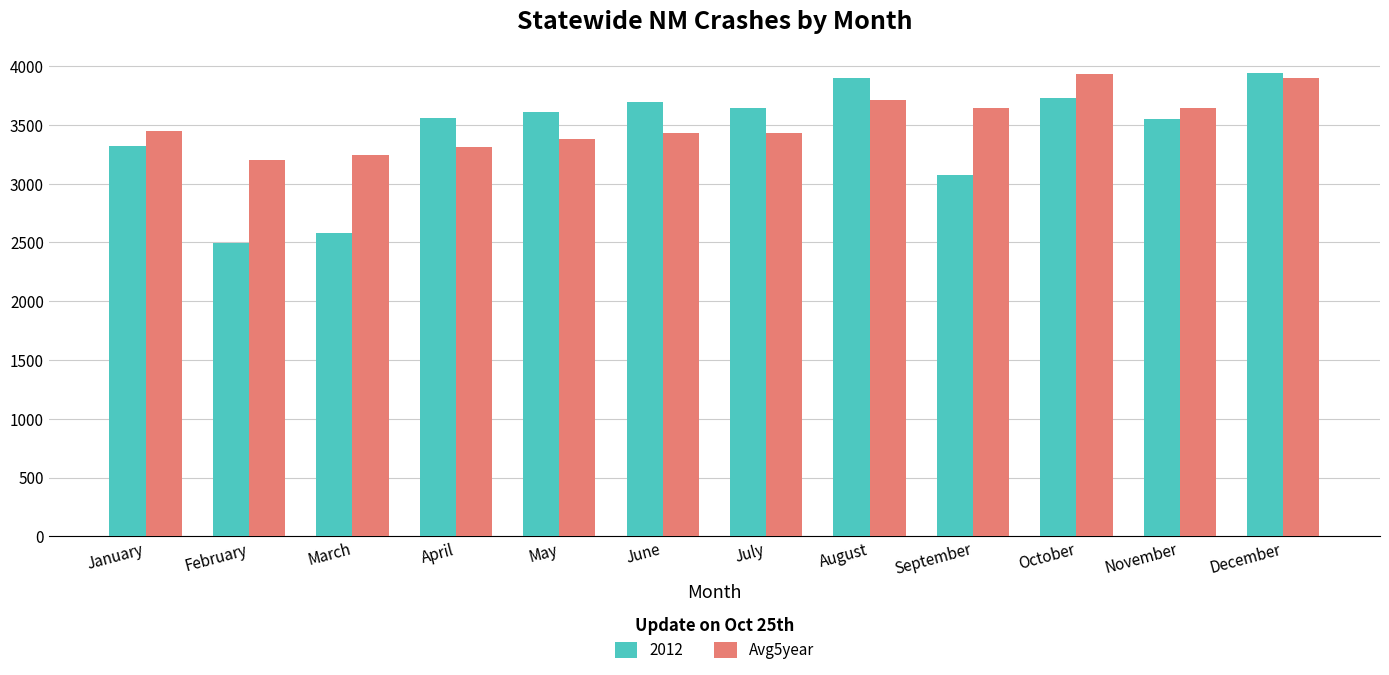

Rank the series at March from highest to lowest value.

Avg5year, 2012